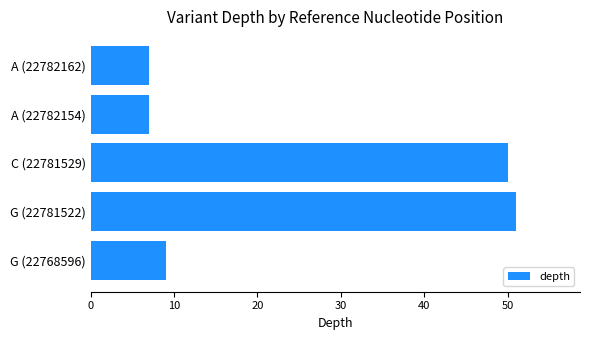

Reading bottom to top, what are all the values shown in this chart?

9	51	50	7	7